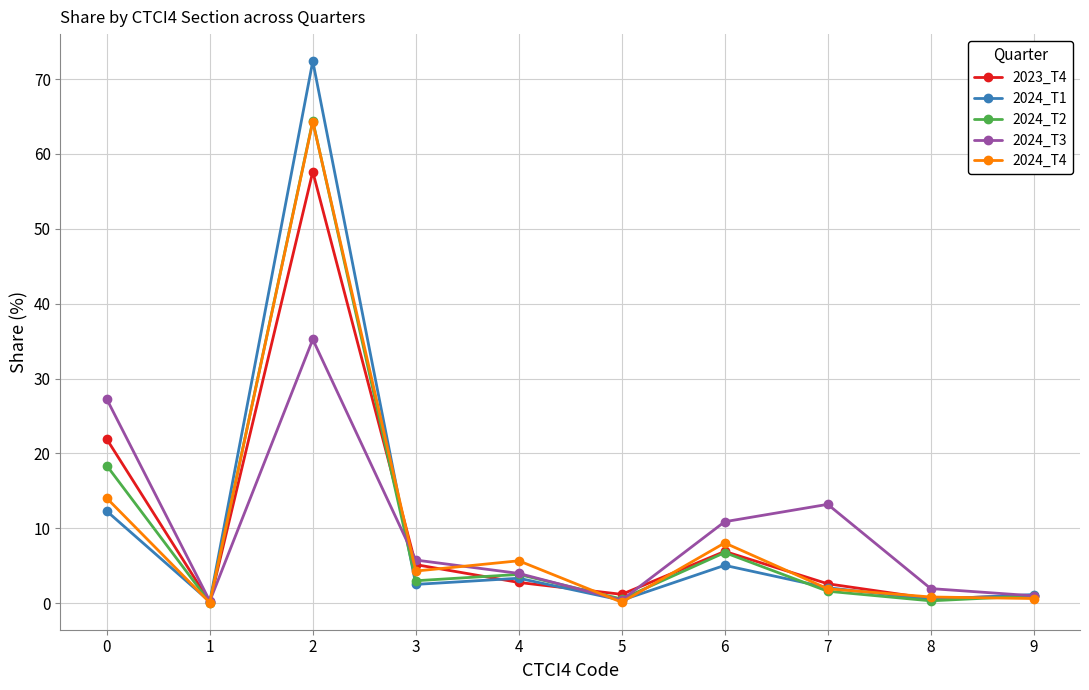

The value of 2024_T2 at 3 is 3.0. True or false?

True